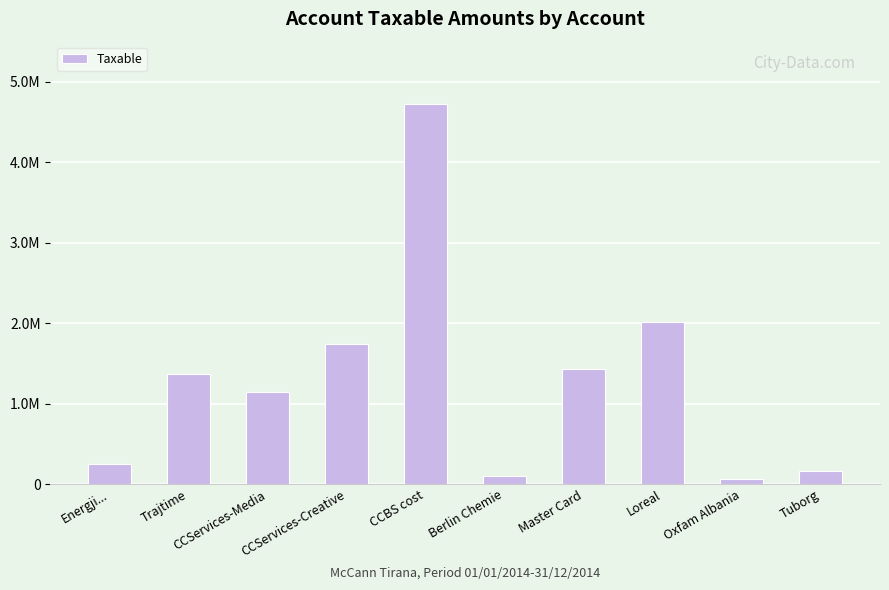

What is the value of the 4th bar from the left?

1735151.5